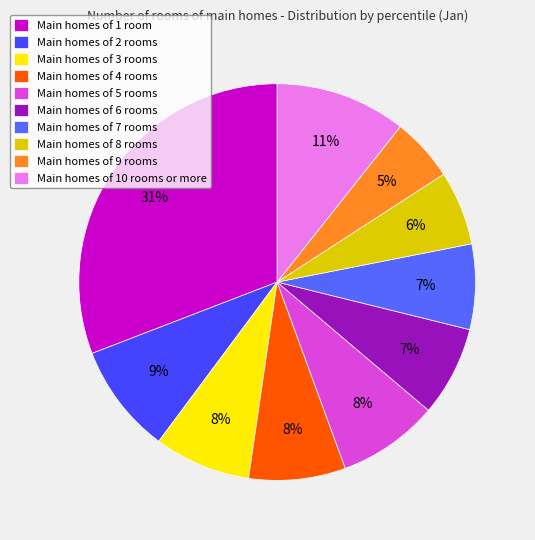

Count the number of slices in the pie.

10